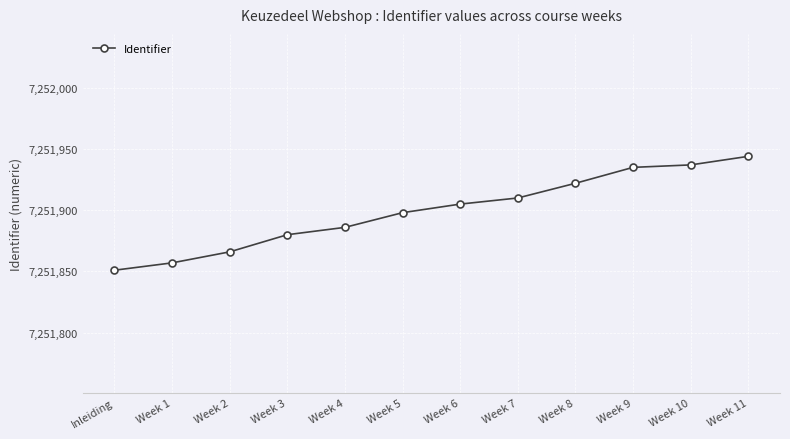

What is the greatest value displayed?

7251944